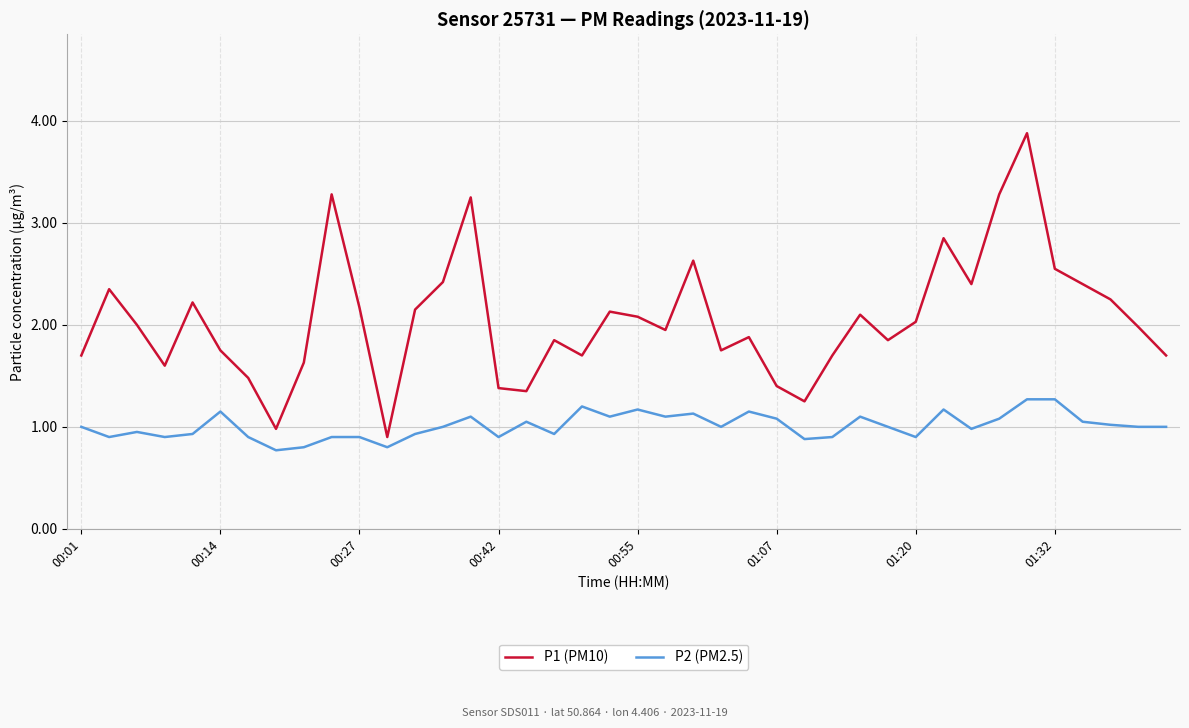

How many lines are shown in the chart?

2